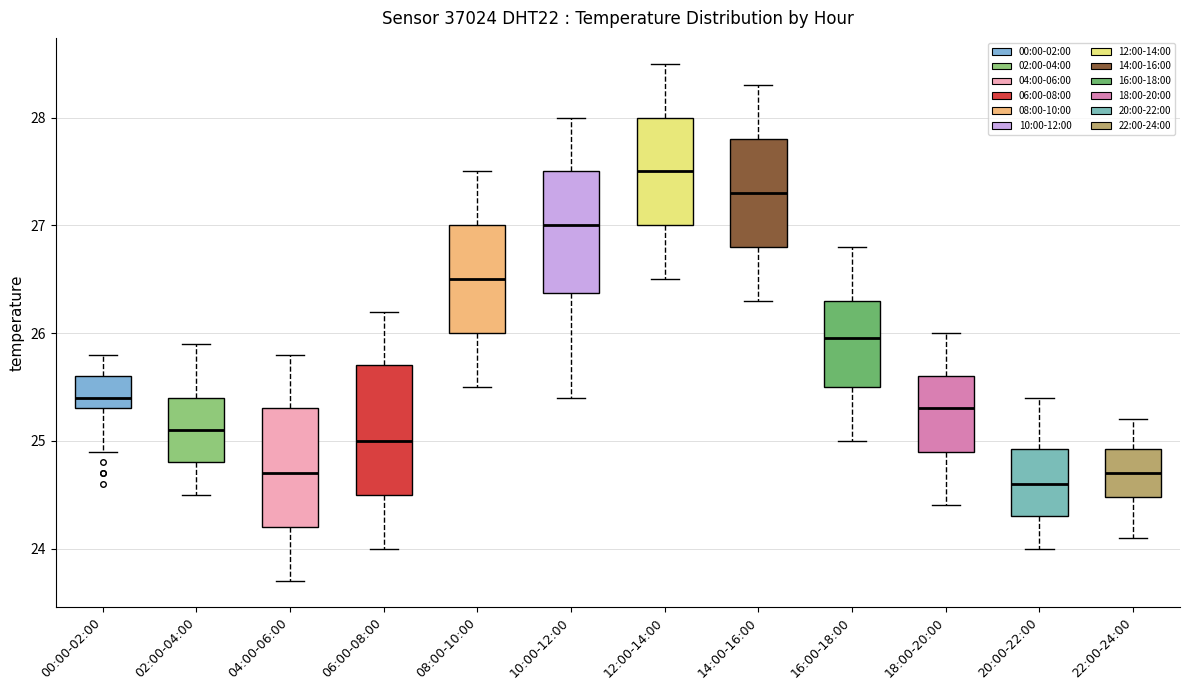

Where does the median line of the box for 08:00-10:00 sit on the y-axis? The values are not printed on the chart, so give them approximately, as read against the axis.

26.5